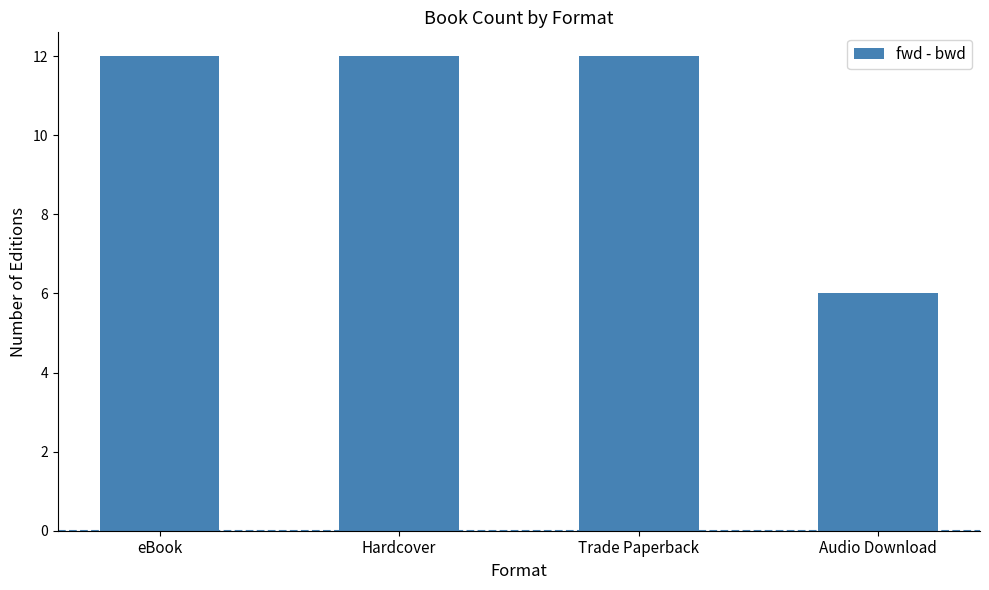

Reading right to left, extract all data points from this chart.

6	12	12	12